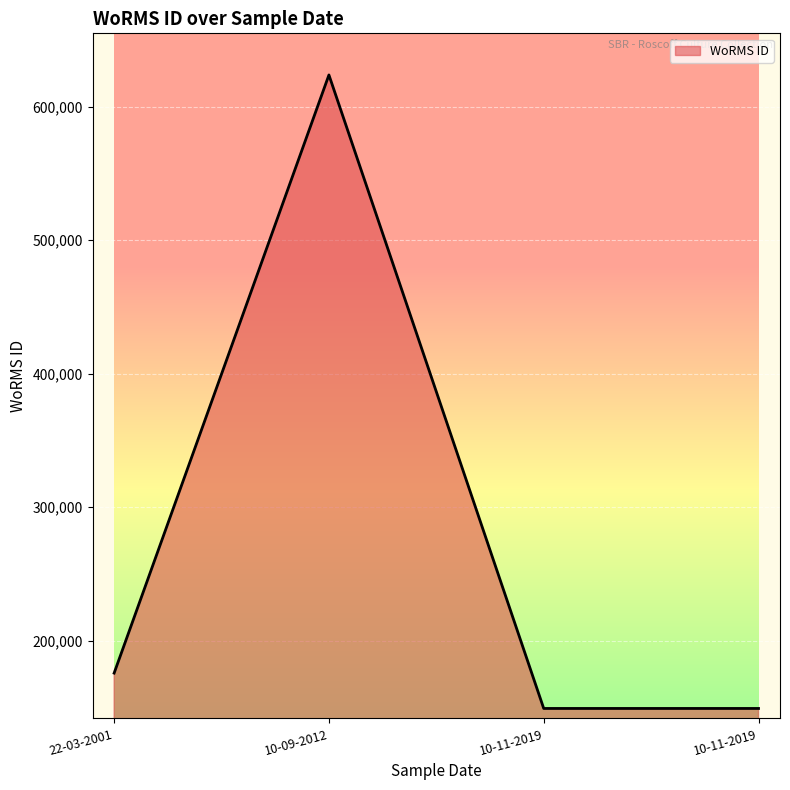

How many categories are shown in the chart?

4